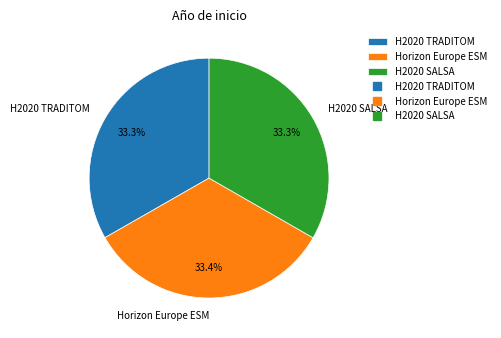

What percentage is NOT represented by Horizon Europe ESM?

66.6%